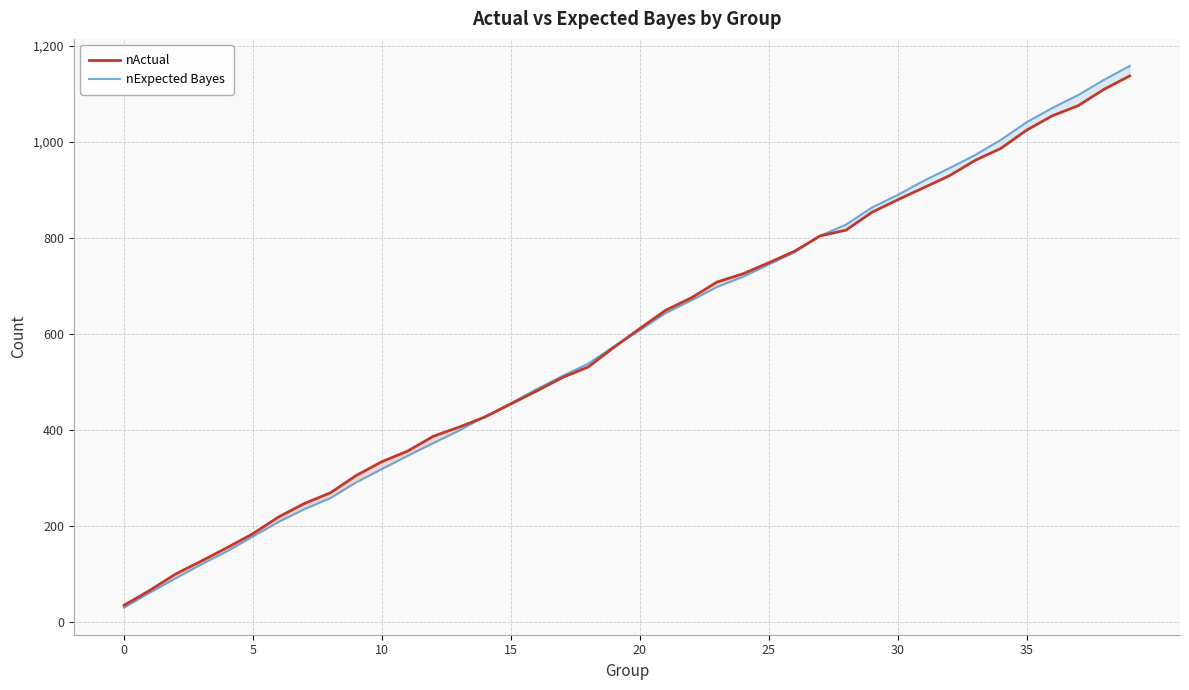

True or false: nActual and nExpected Bayes cross at least once.

True